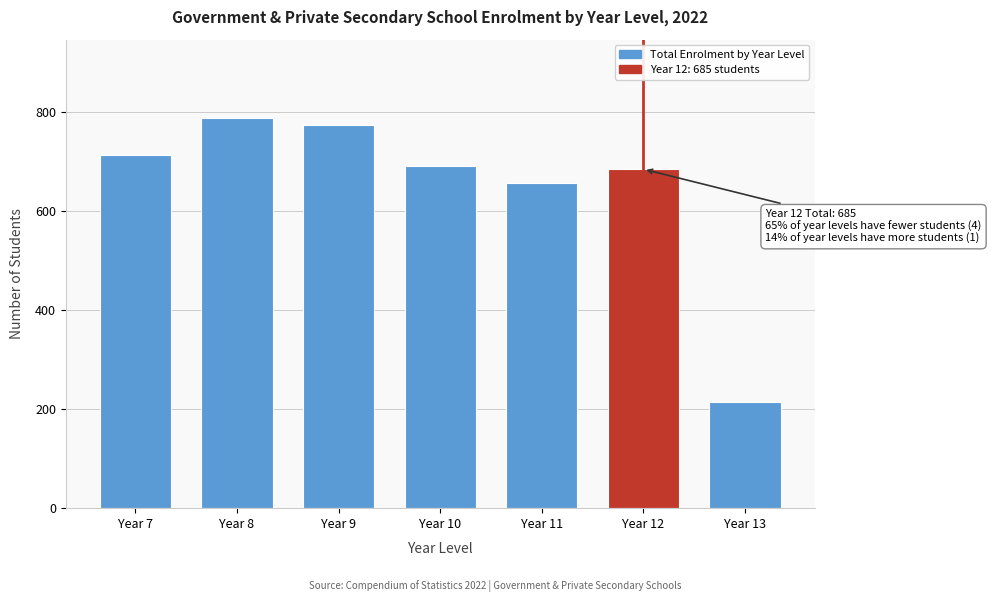

Reading left to right, extract all data points from this chart.

Year 7=713	Year 8=789	Year 9=775	Year 10=692	Year 11=658	Year 12=685	Year 13=214